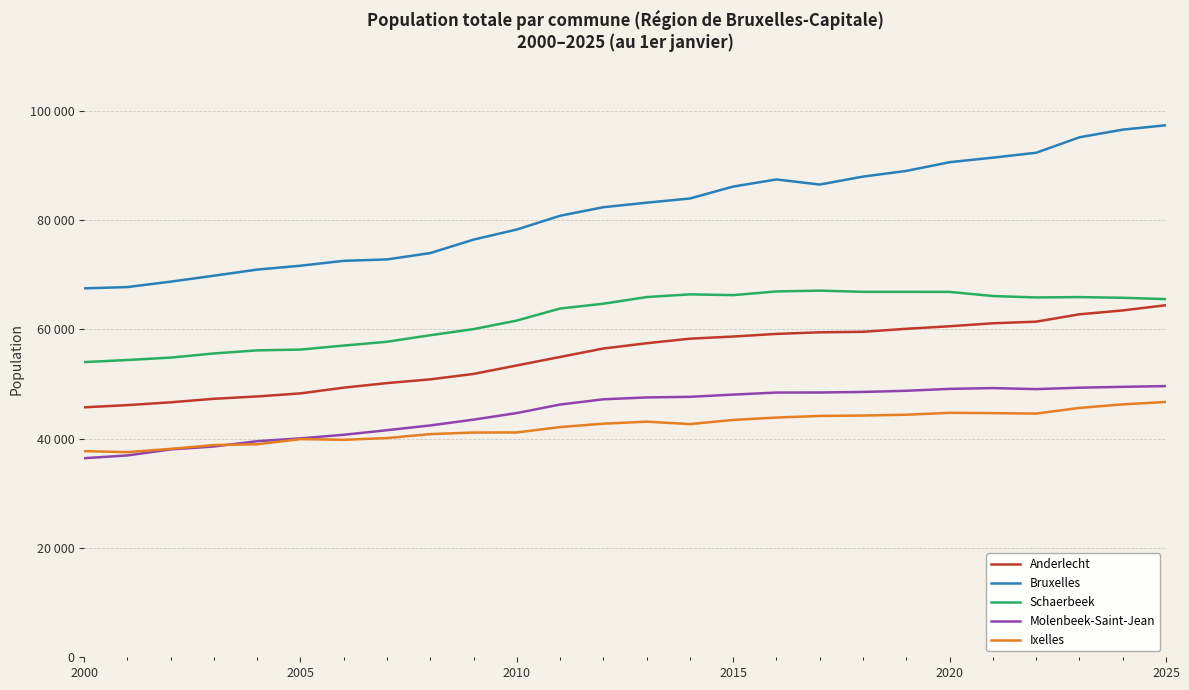

True or false: Anderlecht and Molenbeek-Saint-Jean cross at least once.

False